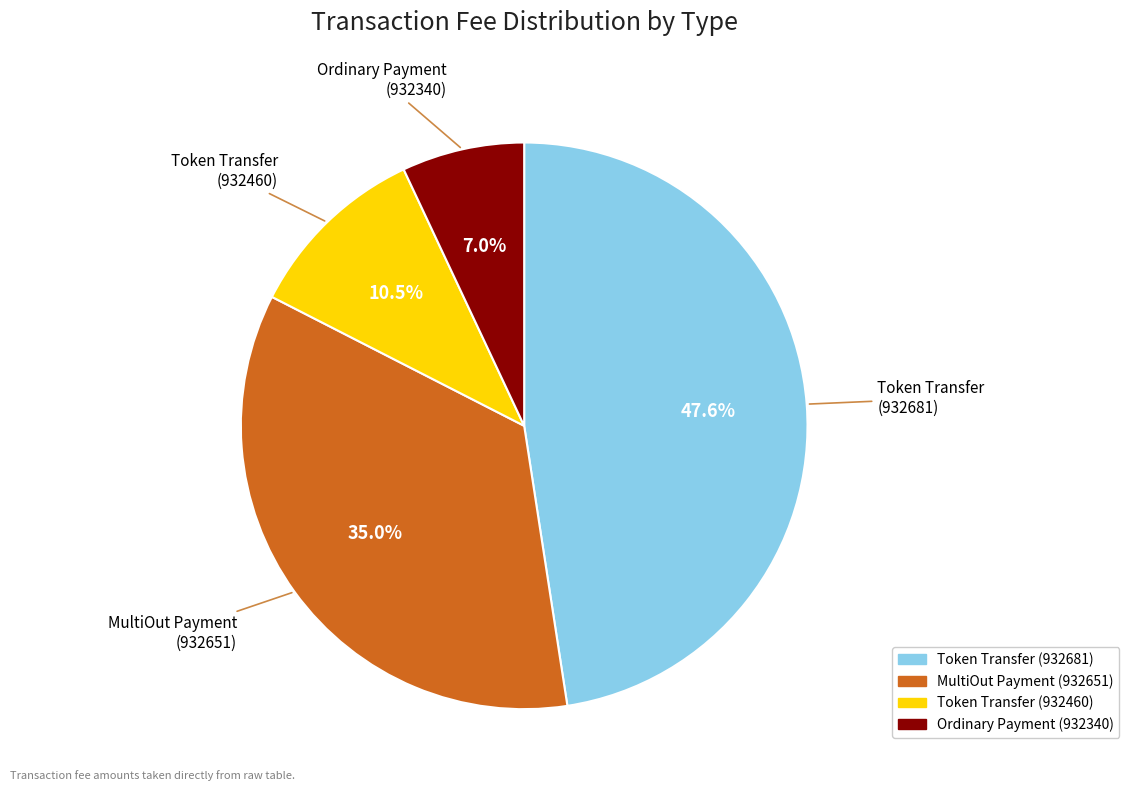

Is Ordinary Payment (932340) the majority of the pie?

No